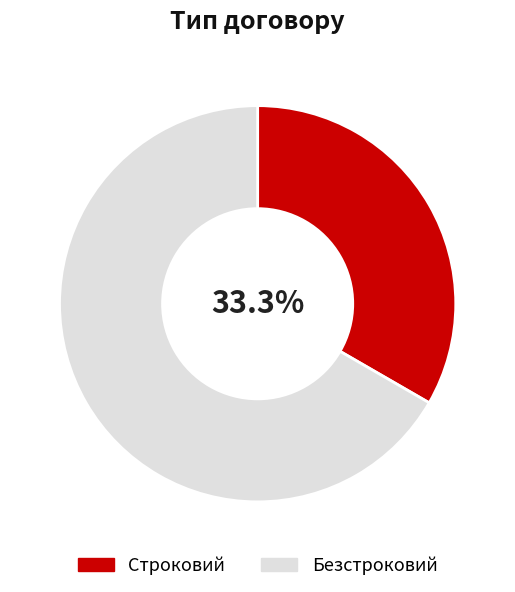

What percentage is the Безстроковий slice, to the nearest percent?

67%